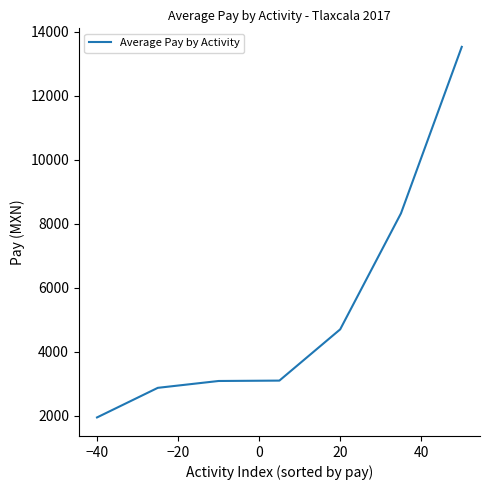

What is the maximum value shown in the chart?

13522